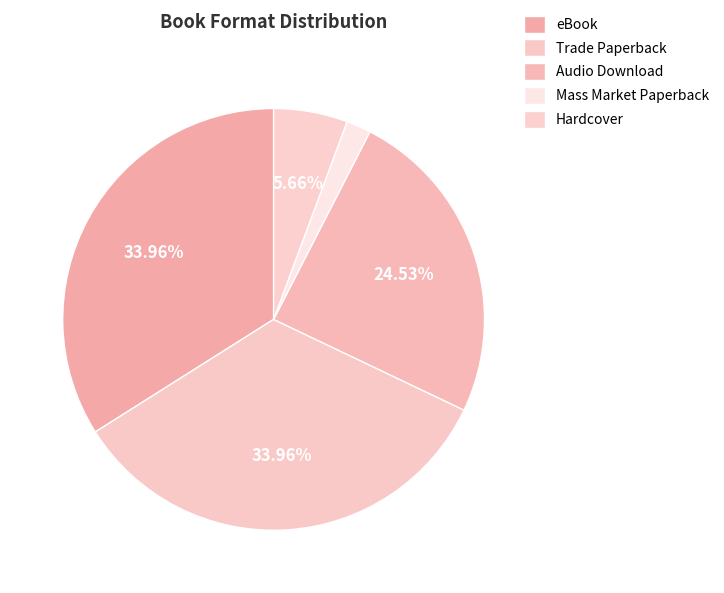

Is it true that eBook is 34% of the pie?

True